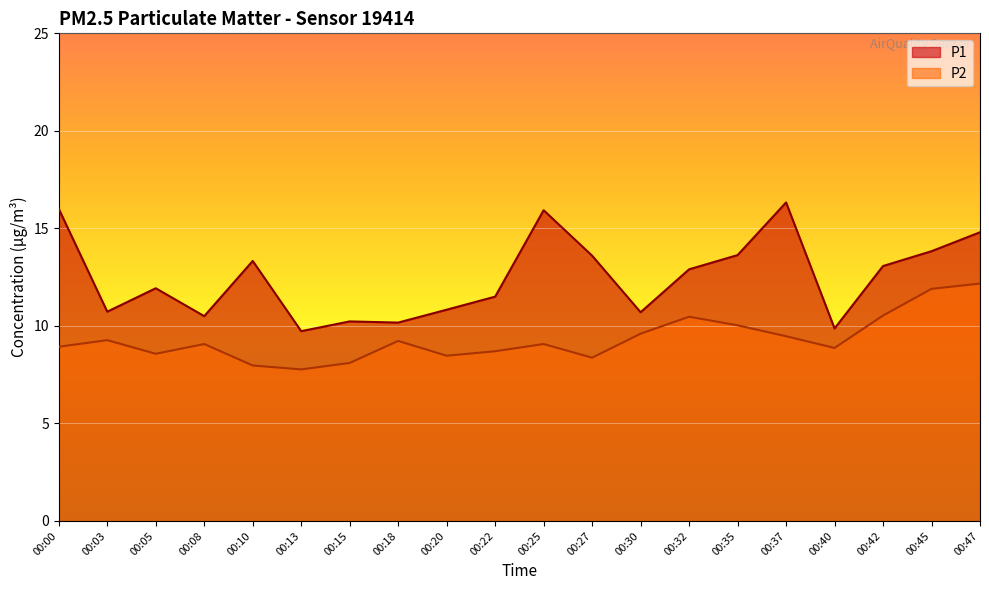

Where is the first local maximum for P1?

00:05